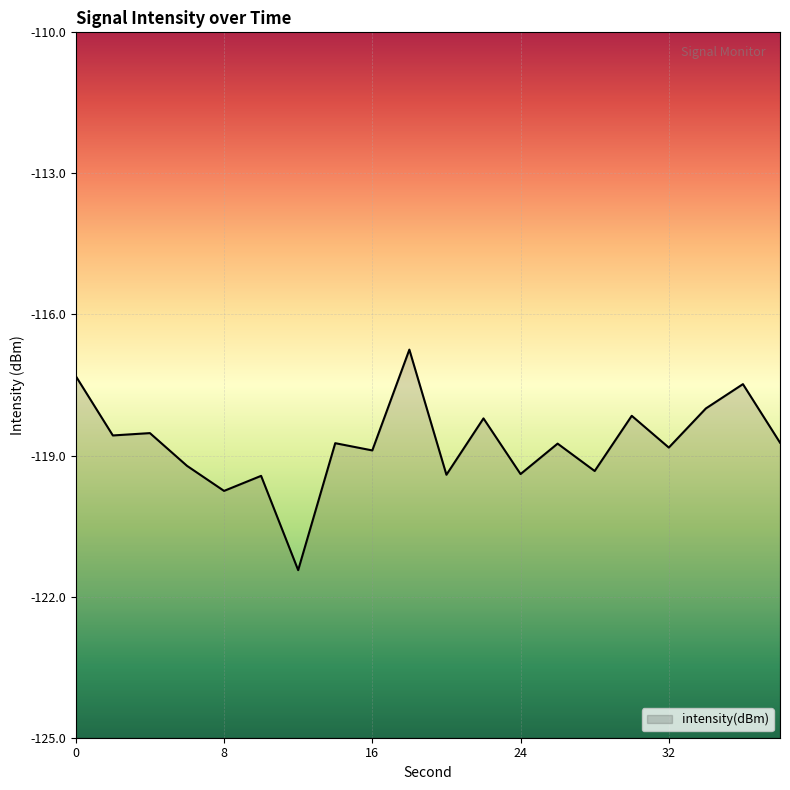

Does the chart display data point markers on the line(s)?

No